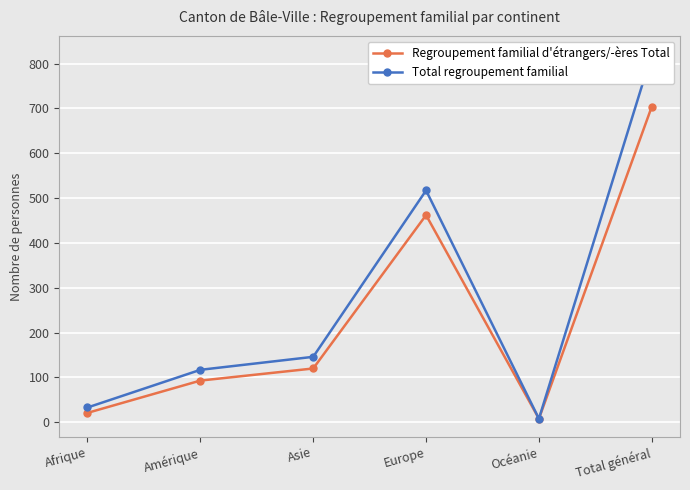

Does the chart display data point markers on the line(s)?

Yes